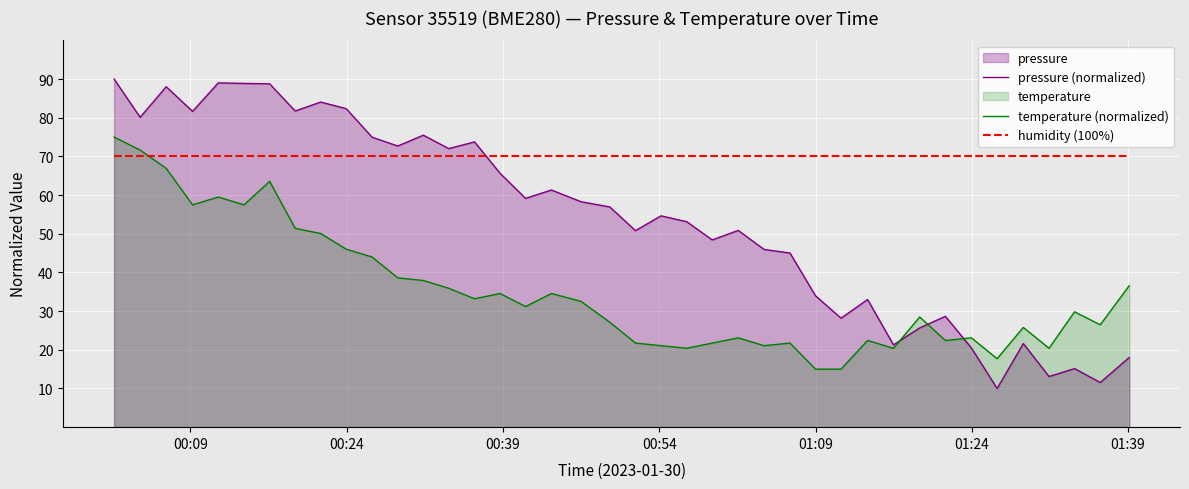

What is the highest value of the pressure (normalized) series?

90.0